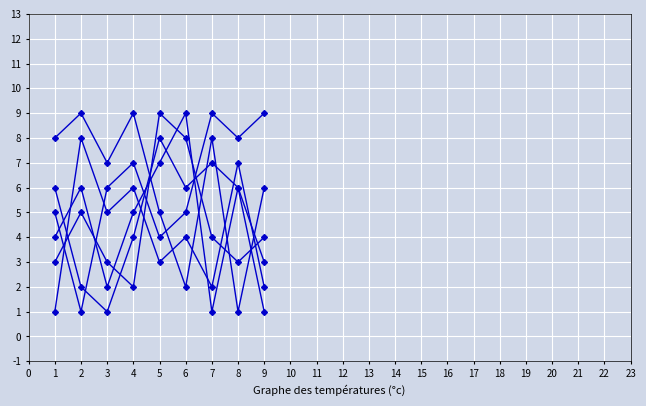

Between 8 and 5, which is larger?

5